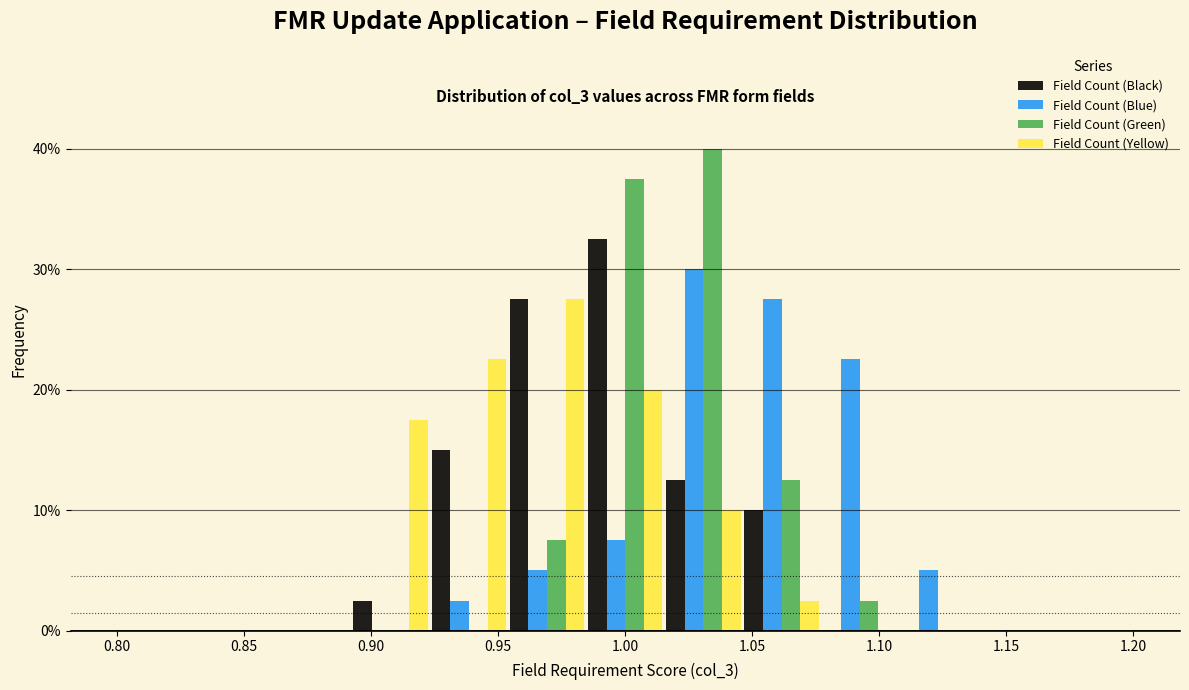

In the Field Count (Black) series, which range on the x-axis has the tallest bar?

0.985 to 1.015